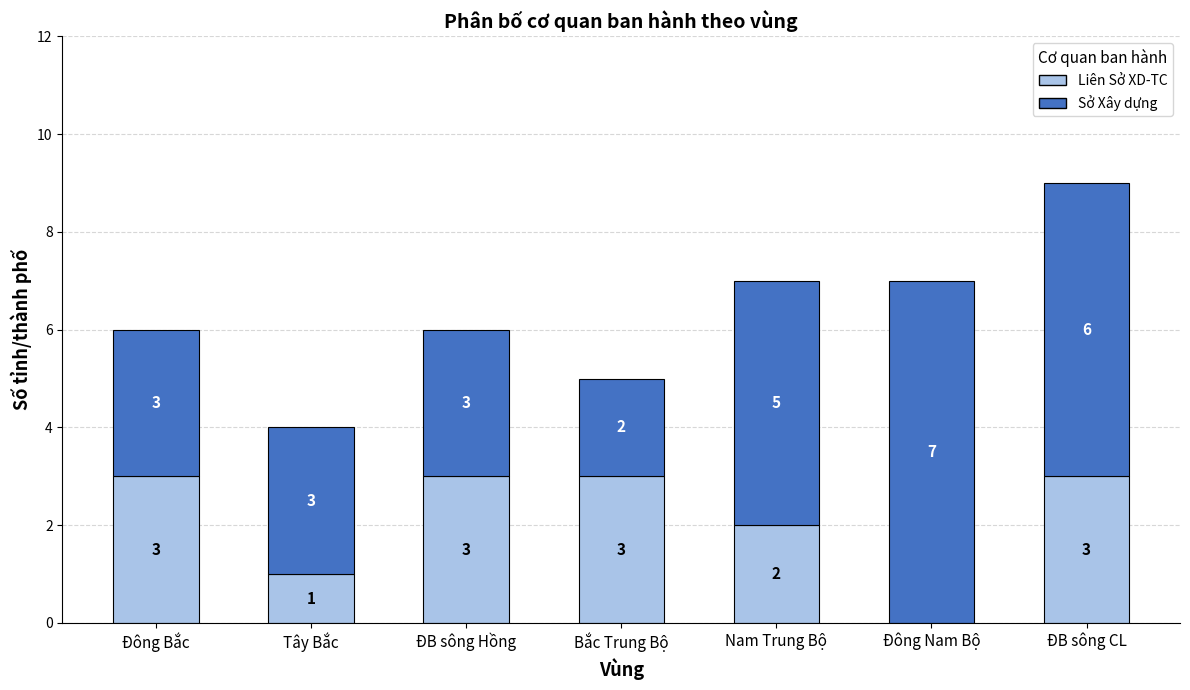

At which category is the sum across all series the highest?

ĐB sông CL